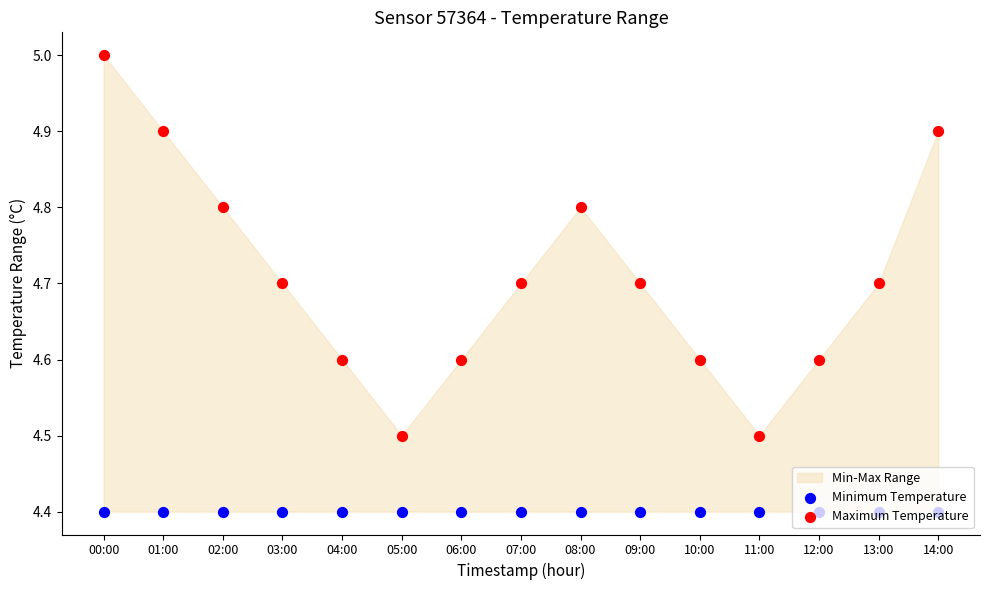

At how many categories does at least one series exceed 4?

15